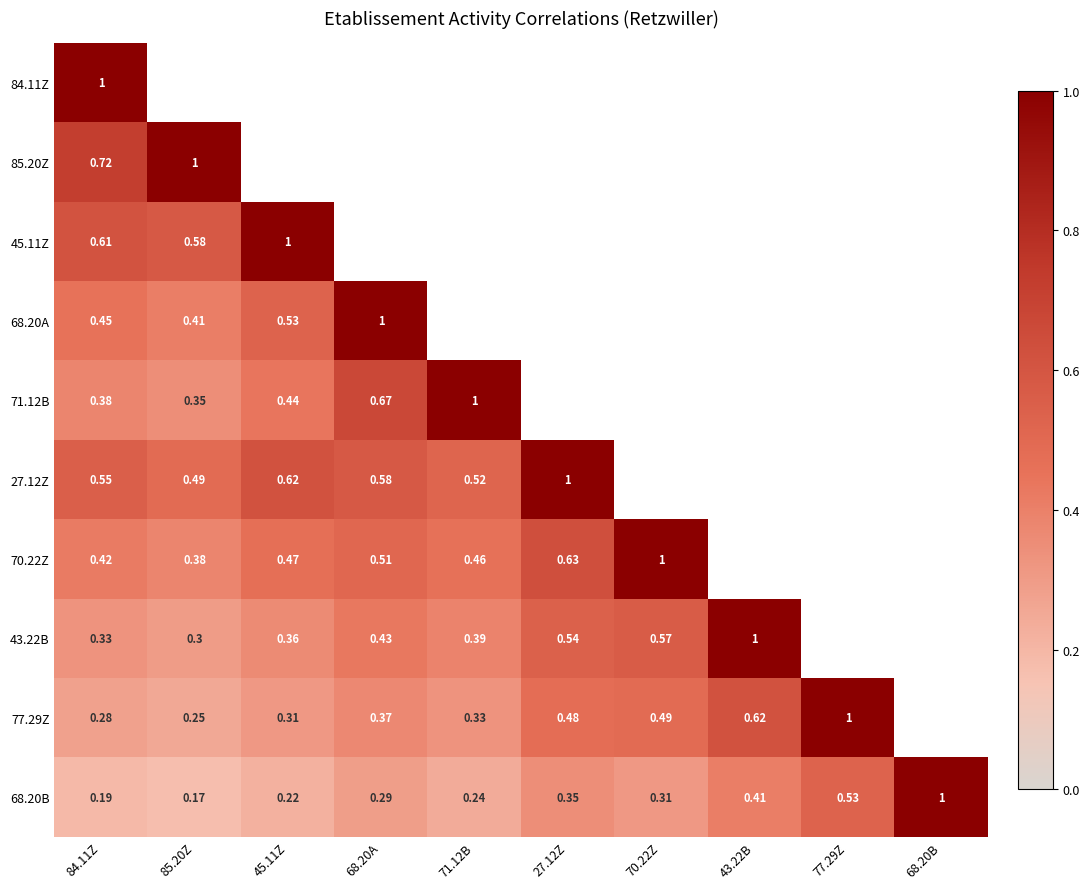

What is the highest value of the 70.22Z series?

1.0